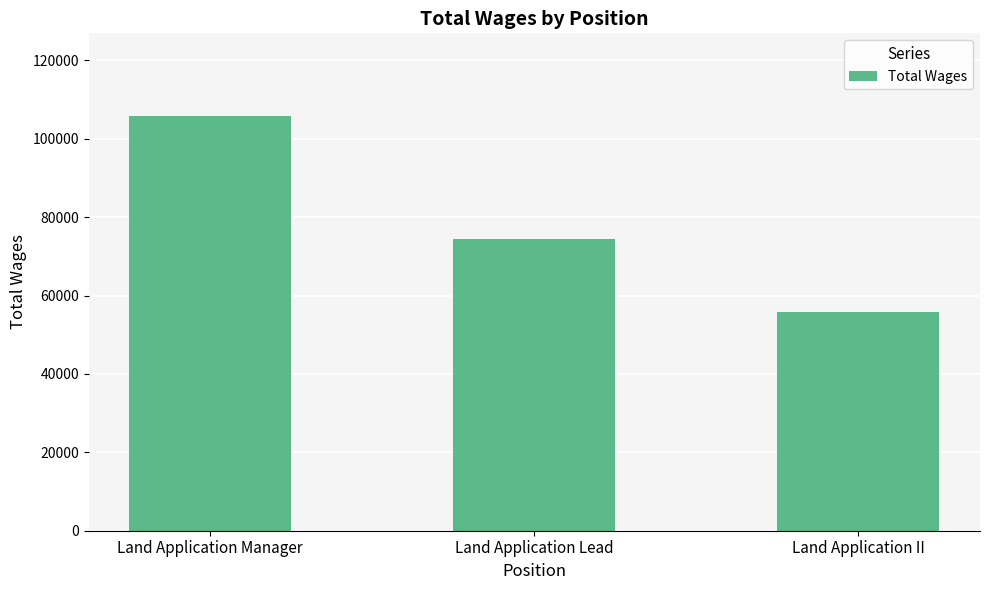

List the labels in order of value, smallest first.

Land Application II, Land Application Lead, Land Application Manager